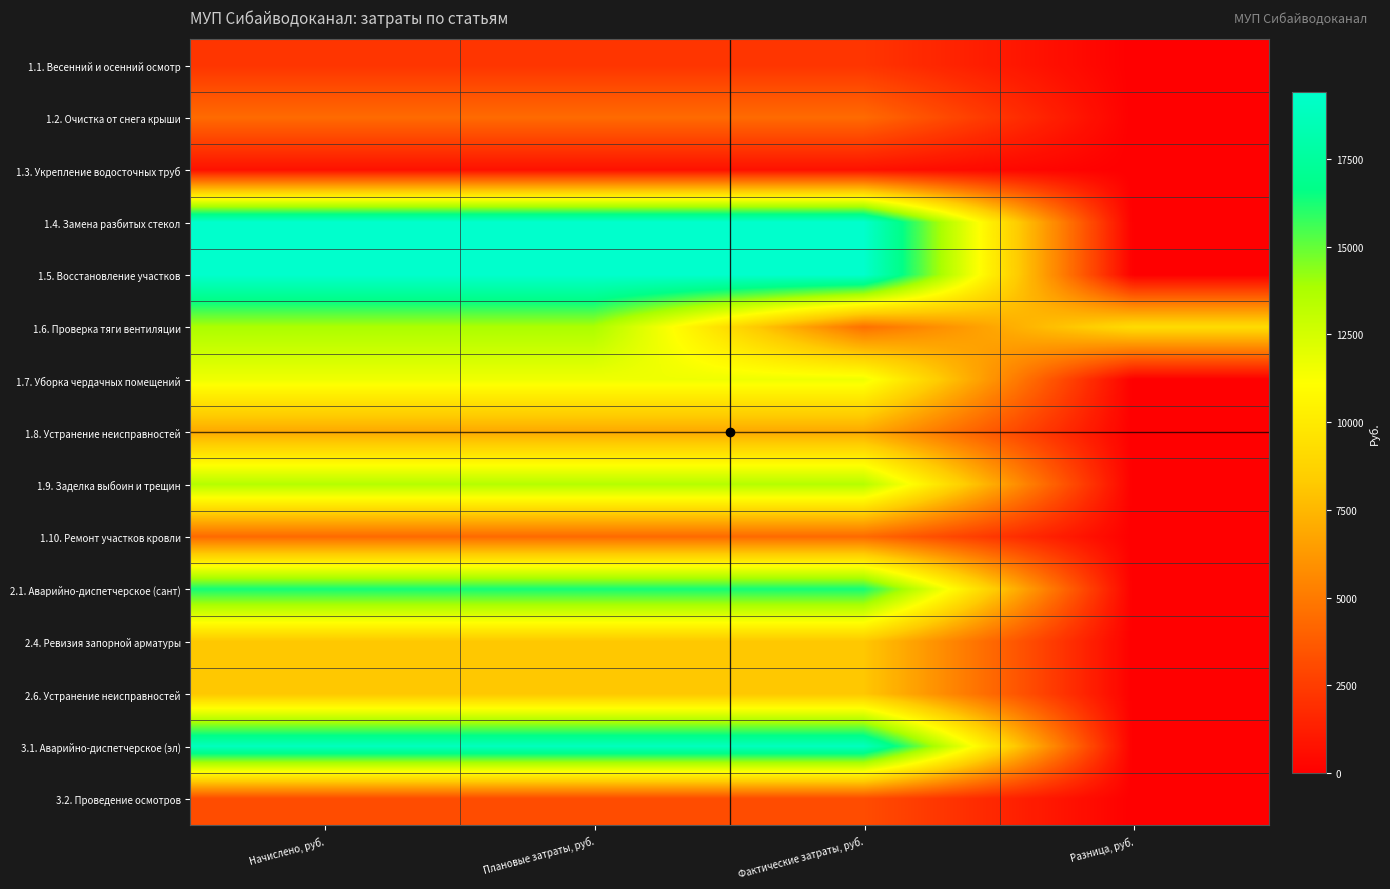

What is the difference between the highest and lowest values at Фактические затраты, руб.?

18691.8